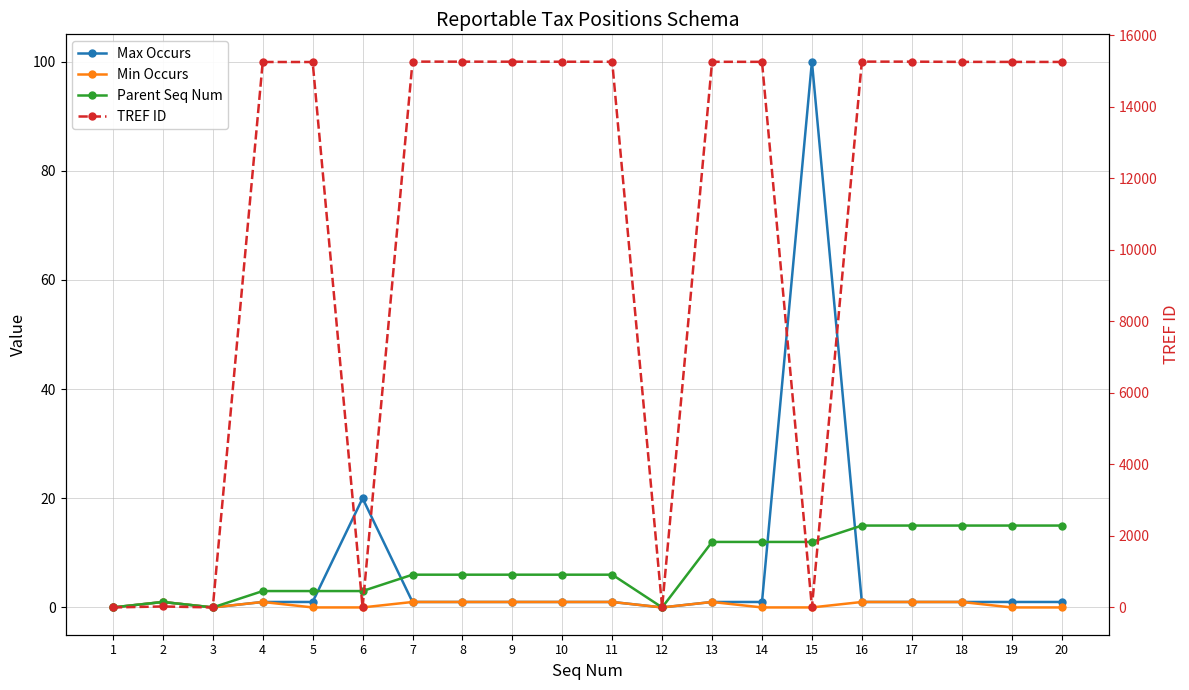

True or false: Min Occurs and TREF ID intersect in this chart.

False